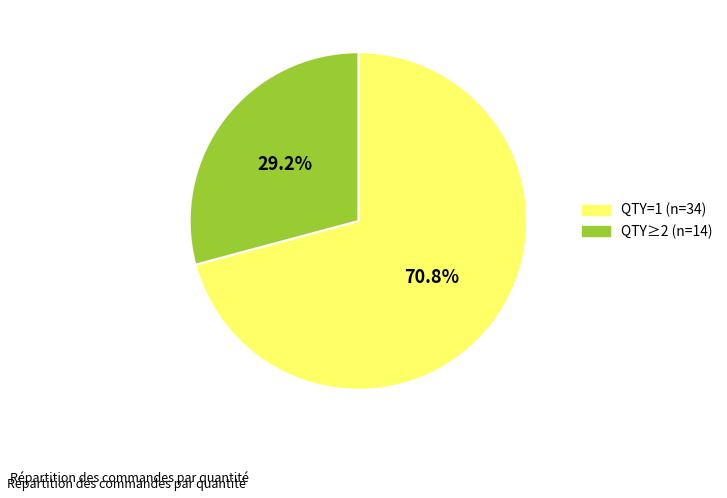

How many slices are in this pie chart?

2